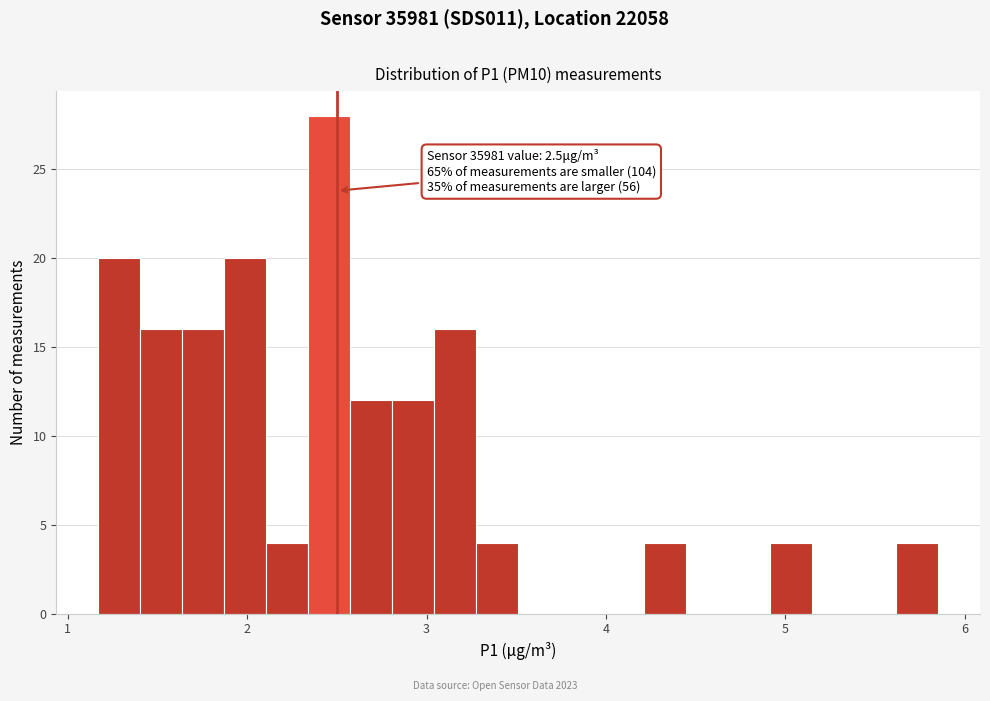

Read against the x-axis, roughly where is the centre of the tallest bar?

2.5